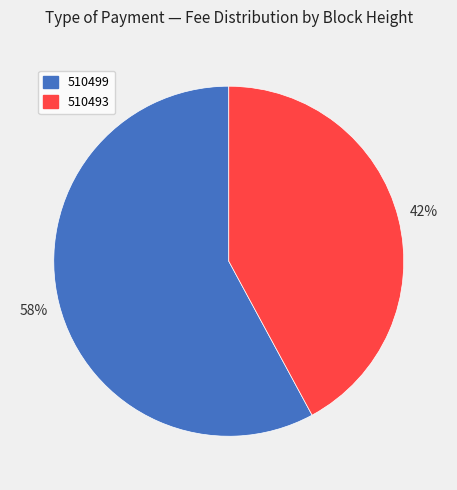

Combined, do 510499 and 510493 account for over 50%?

Yes